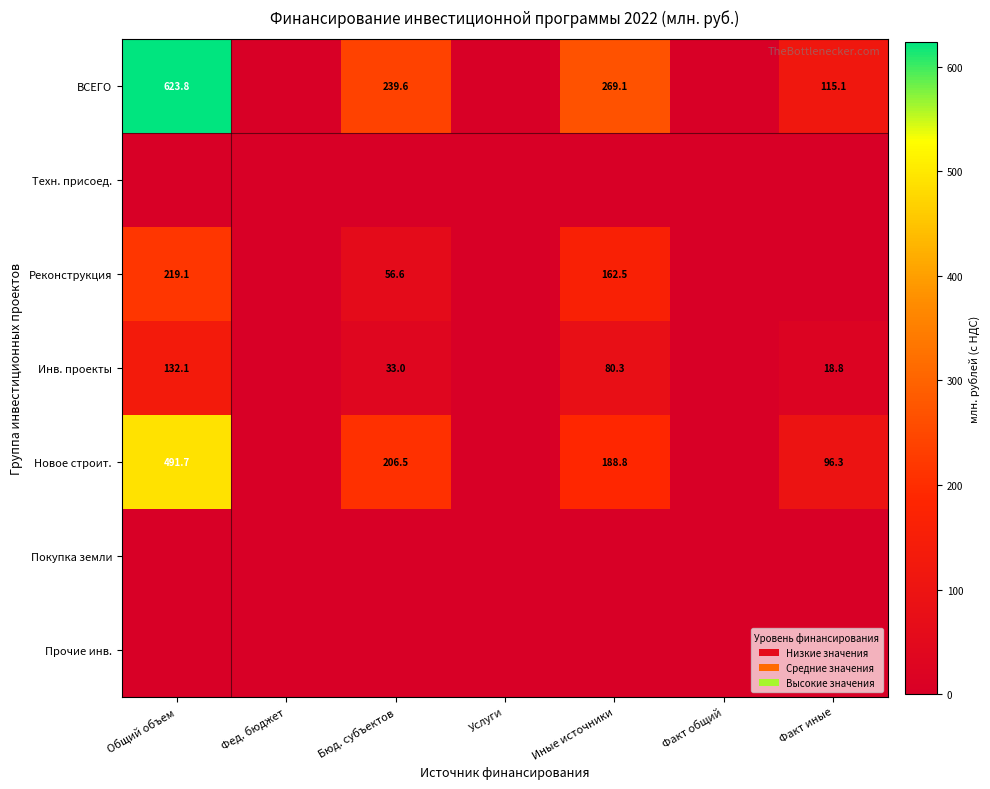

What is the difference between the highest and lowest values at Факт иные?

115.1